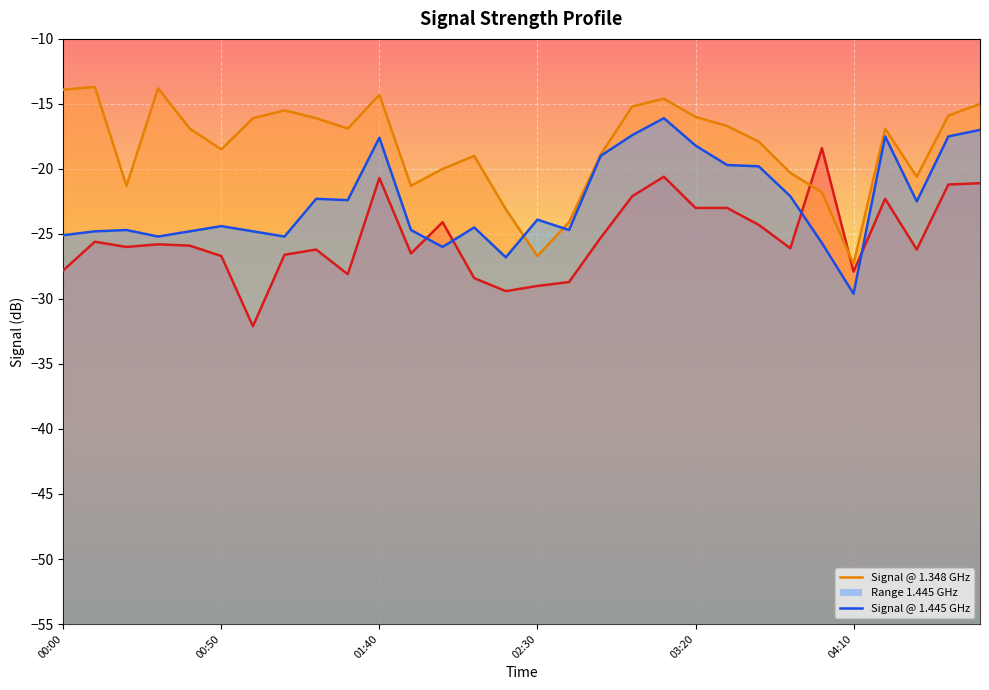

True or false: Signal @ 1.251 GHz has a value of -21.2 at 28.

True